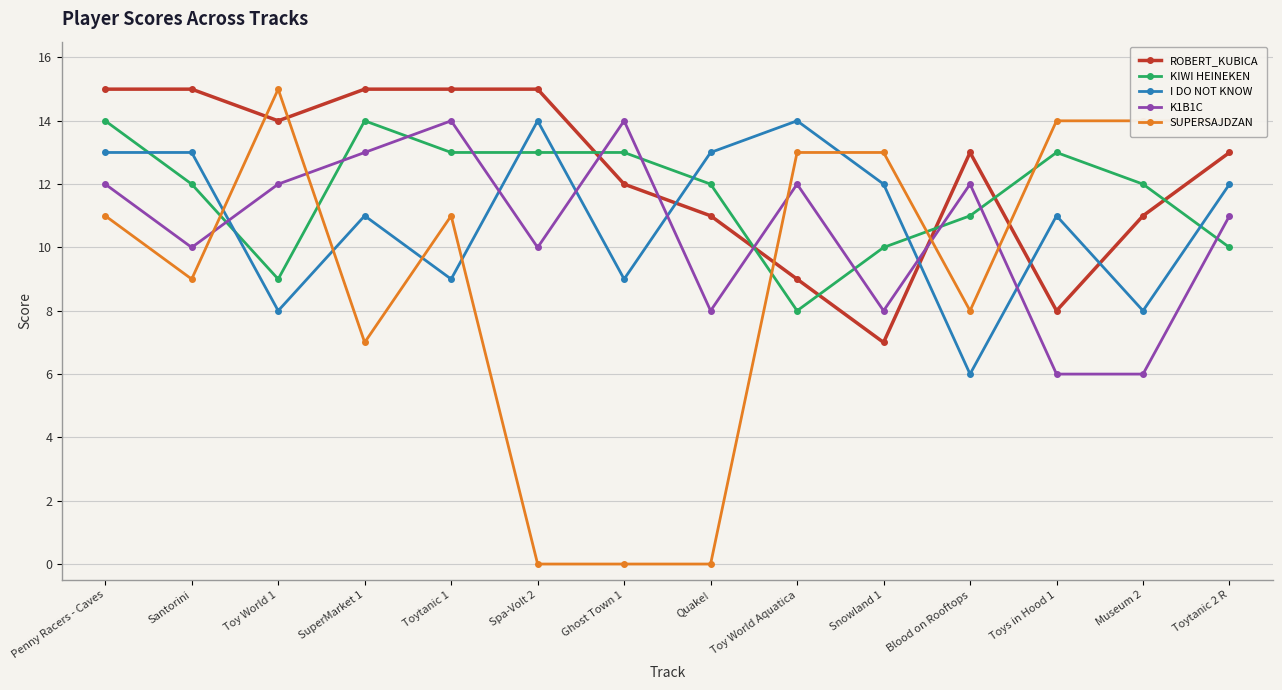

How many data points in I DO NOT KNOW are less than 12?

7